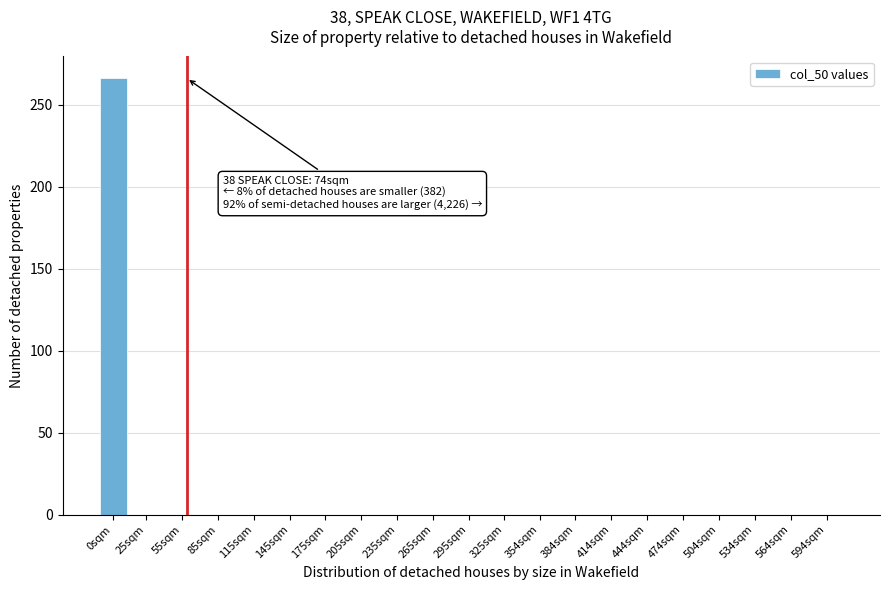

What is the sum of all values?

266